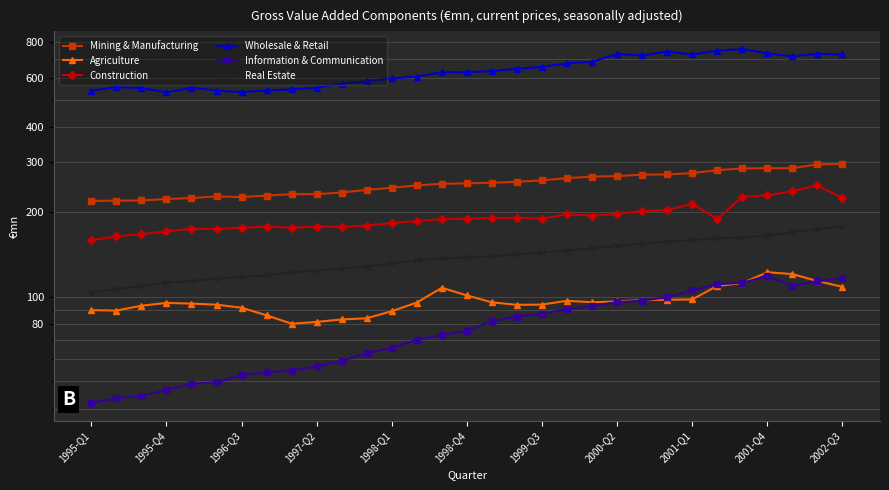

At how many categories does at least one series exceed 179?

31